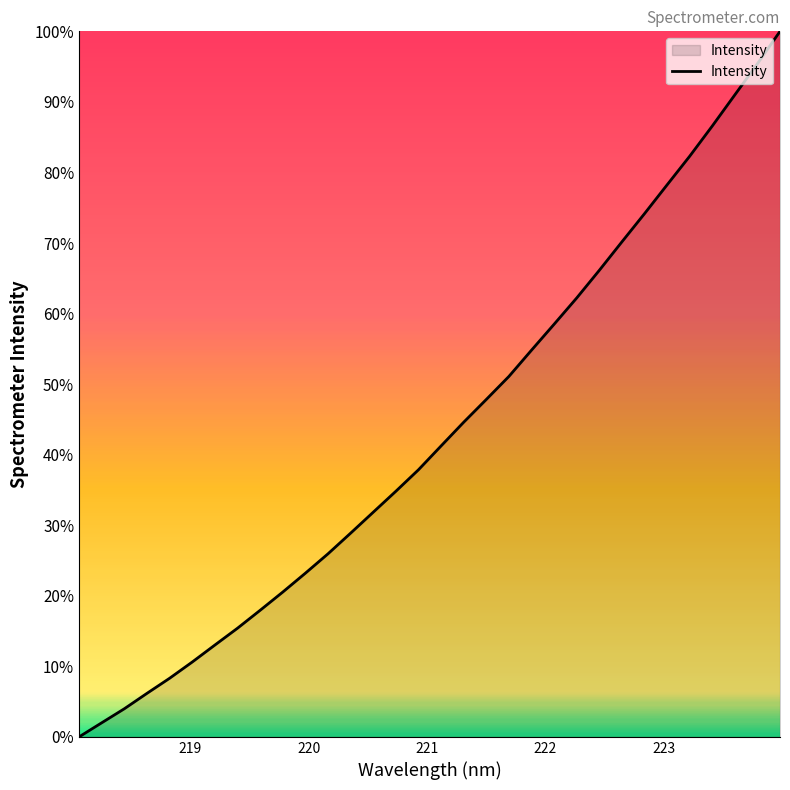

What is the difference between the maximum and minimum values?

100.0